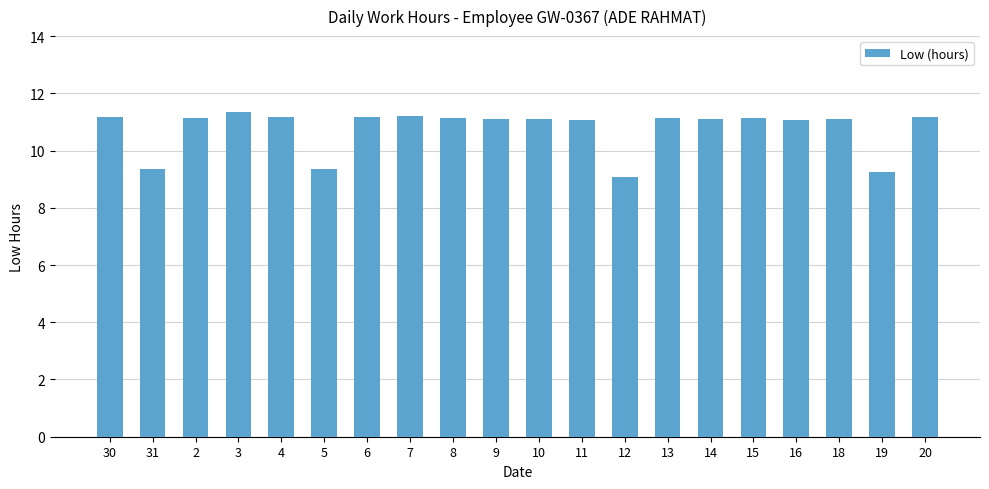

What position from the right is 5?

15